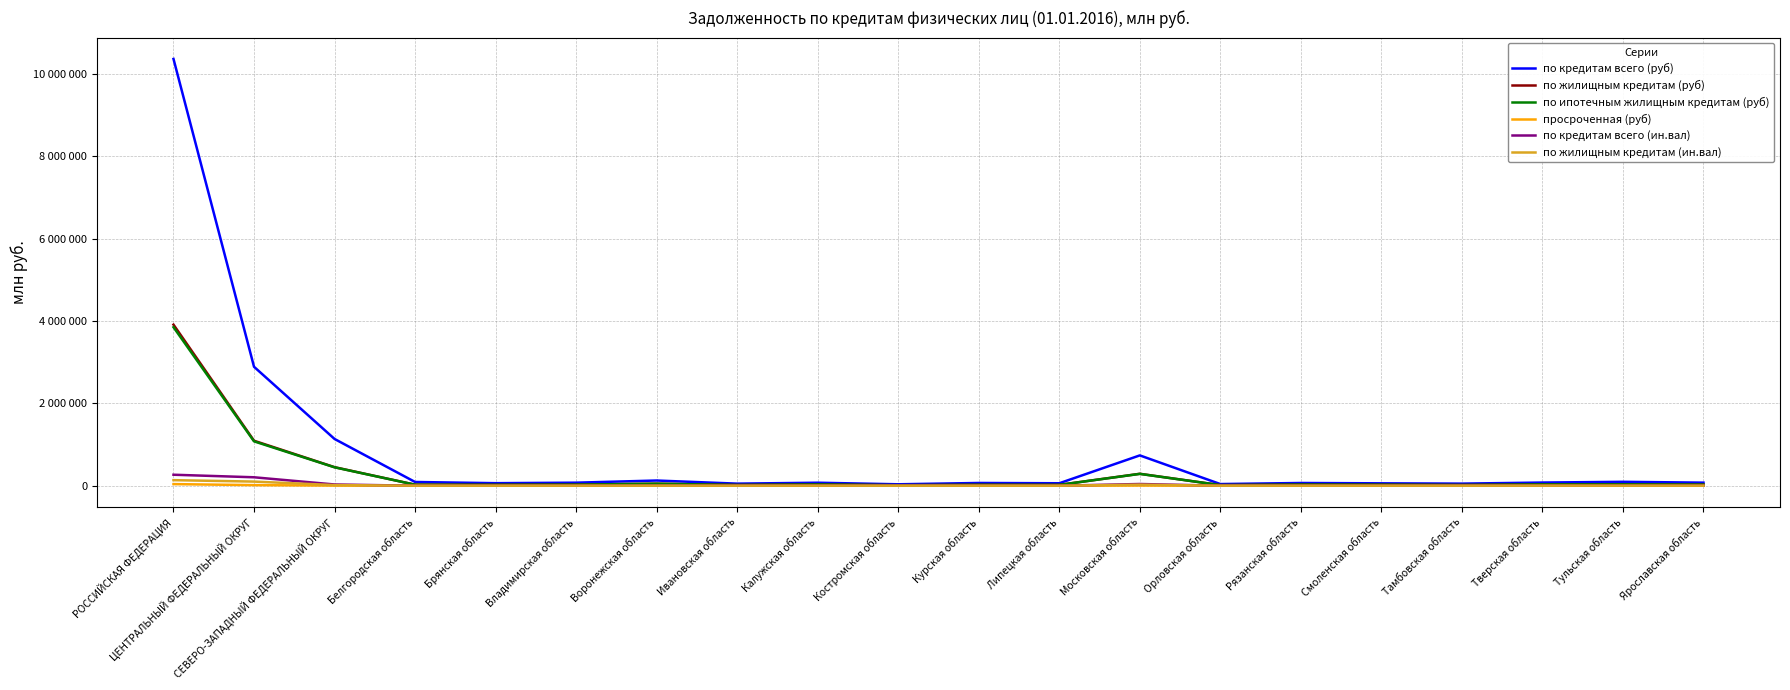

True or false: по жилищным кредитам (ин.вал) has more than 1 points higher than both neighbors.

True